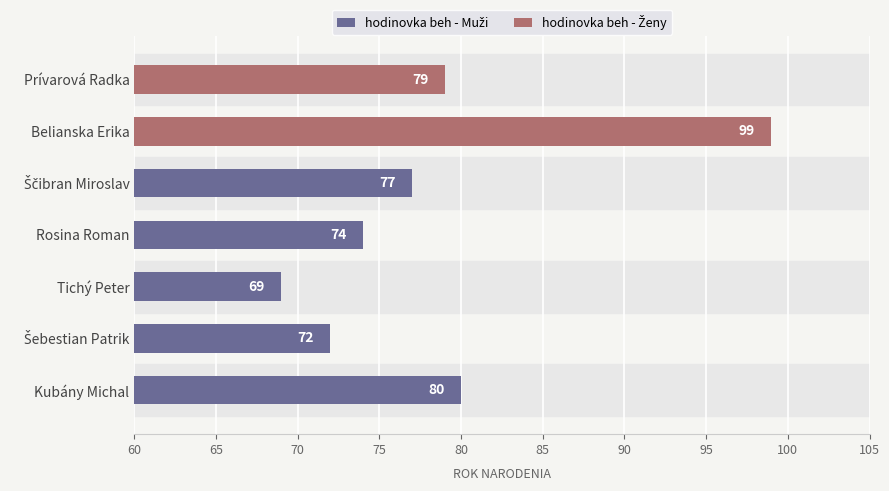

Reading left to right, what are all the values shown in this chart?

80	72	69	74	77	99	79